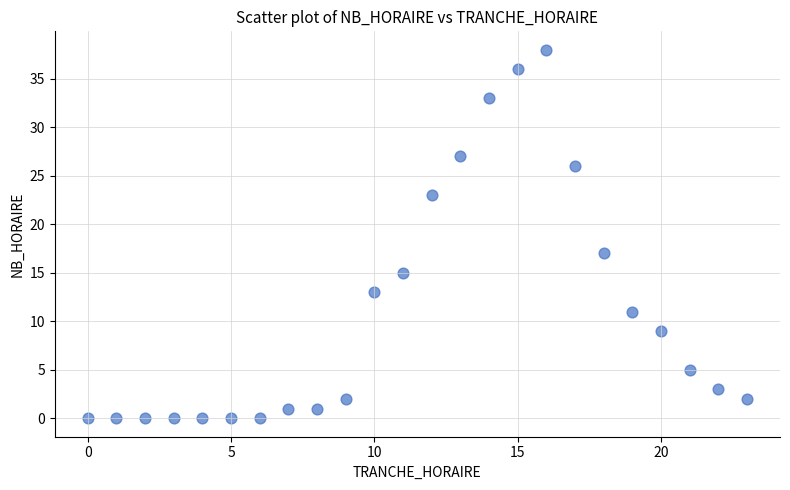

What Y value in the scatter plot is closest to 19?

17